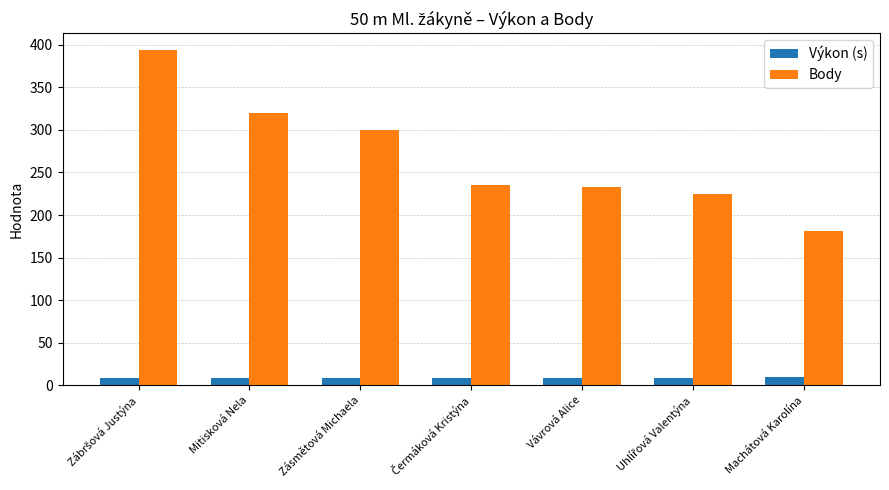

What is the total value across all series at Zásmětová Michaela?

308.7